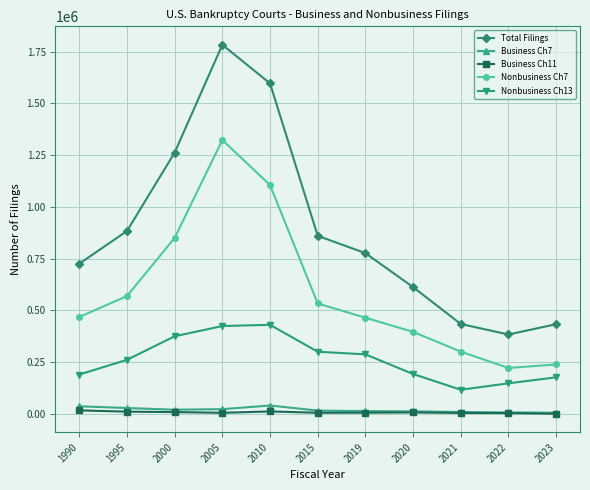

Is this an area chart (filled region under the line)?

No